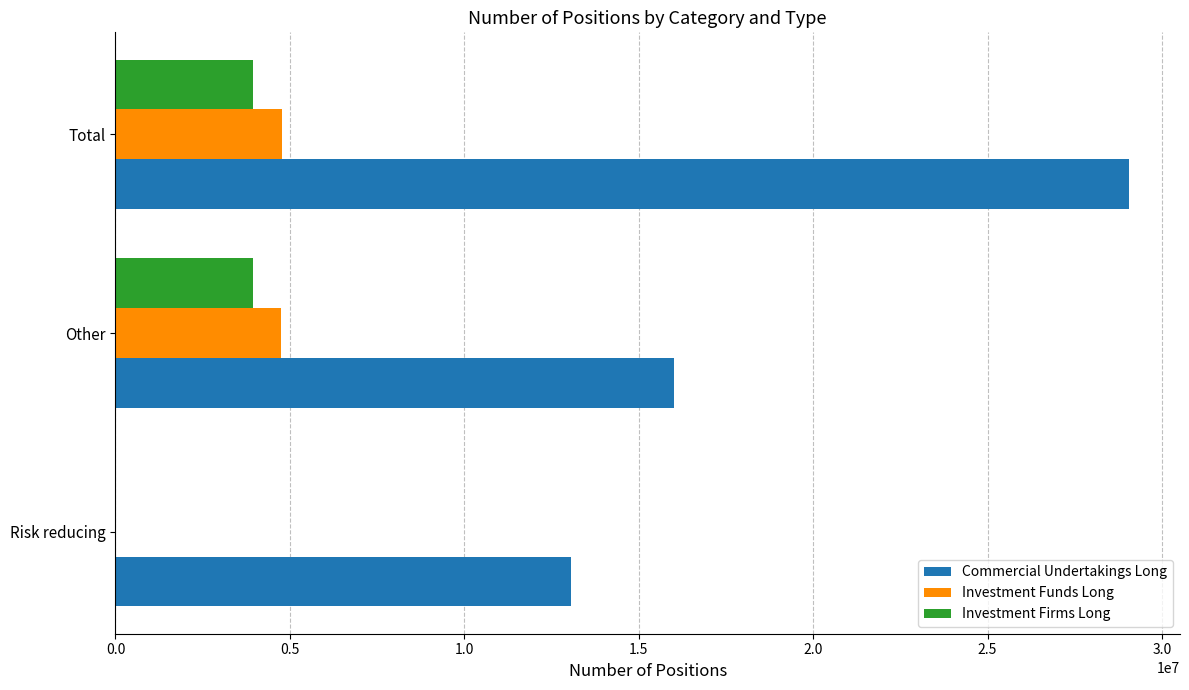

Between Other and Total, which series saw the biggest shift?

Commercial Undertakings Long